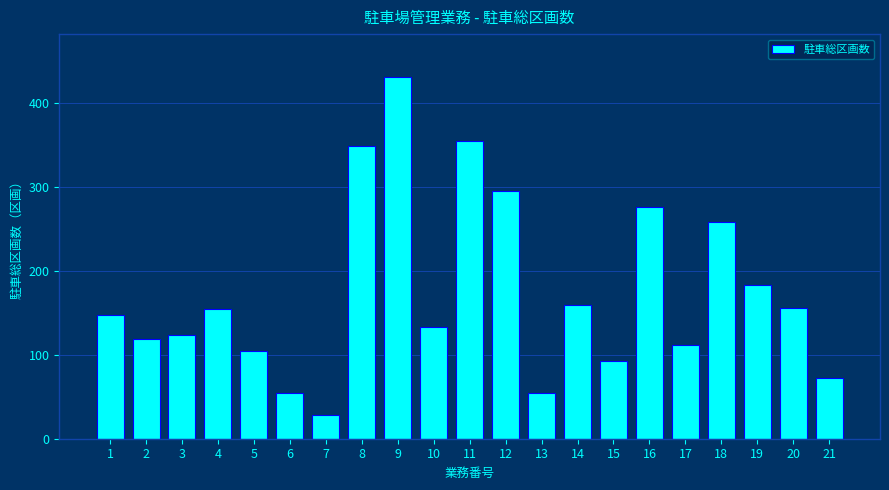

What is the change in value from 2 to 16?

+157